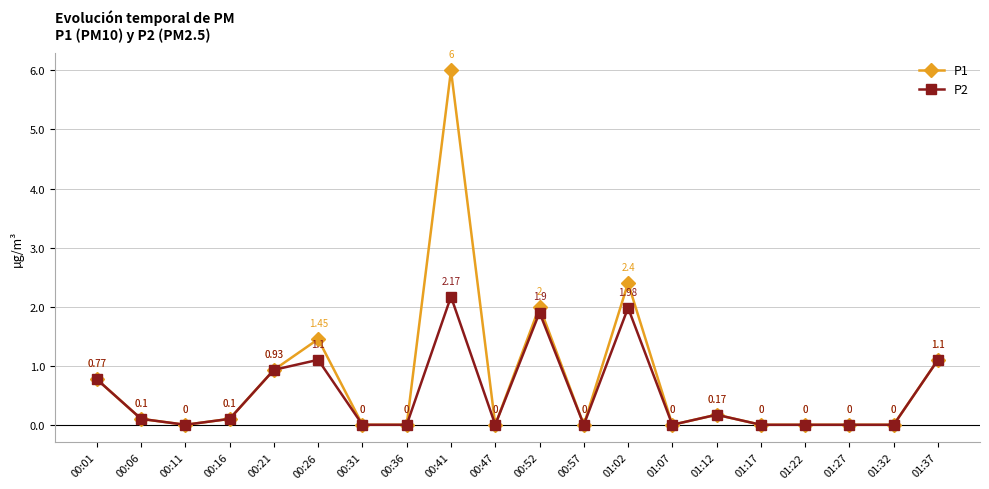

What position from the right is 00:47?

11